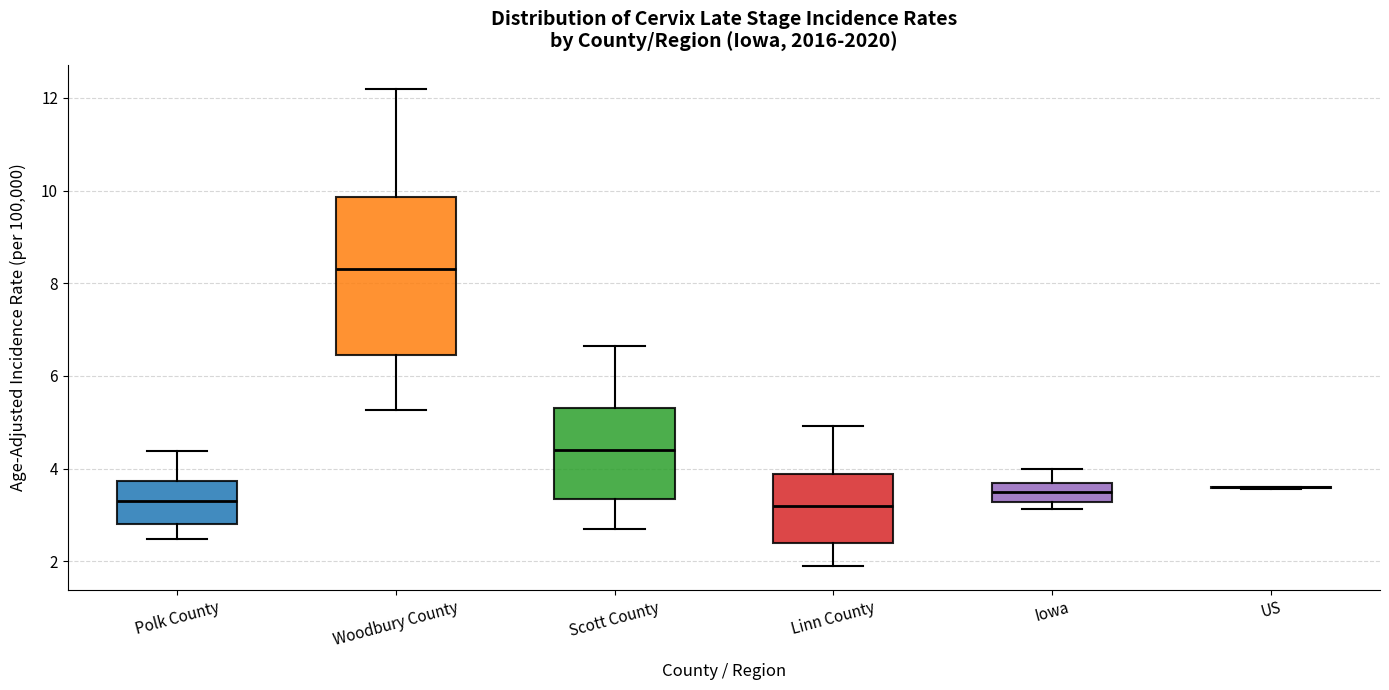

Reading left to right, transcribe this box plot: for each box, give where its median line is, the range the box spans, and where its two whiskers end, as read against the y-axis. The values are not printed on the chart, so give them approximately, as read against the axis.

Polk County: median 3.4, box 2.8 to 3.8, whiskers 2.4 to 4.4
Woodbury County: median 8.4, box 6.4 to 9.8, whiskers 5.2 to 12.2
Scott County: median 4.4, box 3.4 to 5.2, whiskers 2.8 to 6.6
Linn County: median 3.2, box 2.4 to 3.8, whiskers 2.0 to 5.0
Iowa: median 3.6 (inside the box), box 3.2 to 3.6, whiskers 3.2 (just below the box's lower edge) to 4.0
US: box collapsed to a line at 3.6, whiskers 3.6 to 3.6